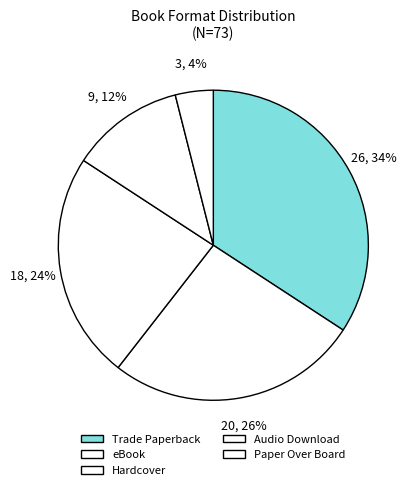

How many segments does this pie chart have?

5